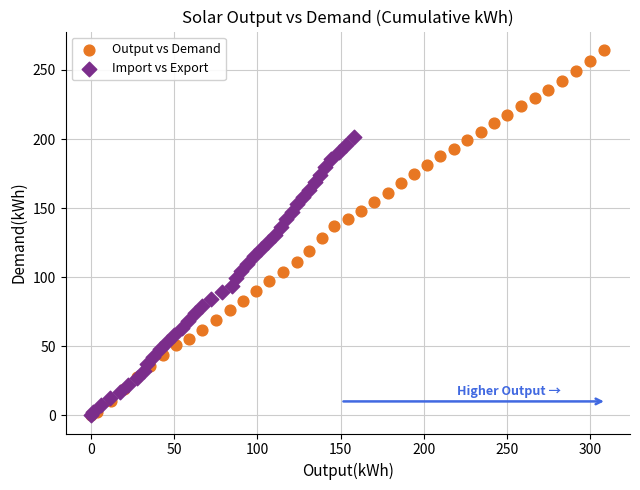

Which series has the largest Y range (max minus min)?

Output vs Demand